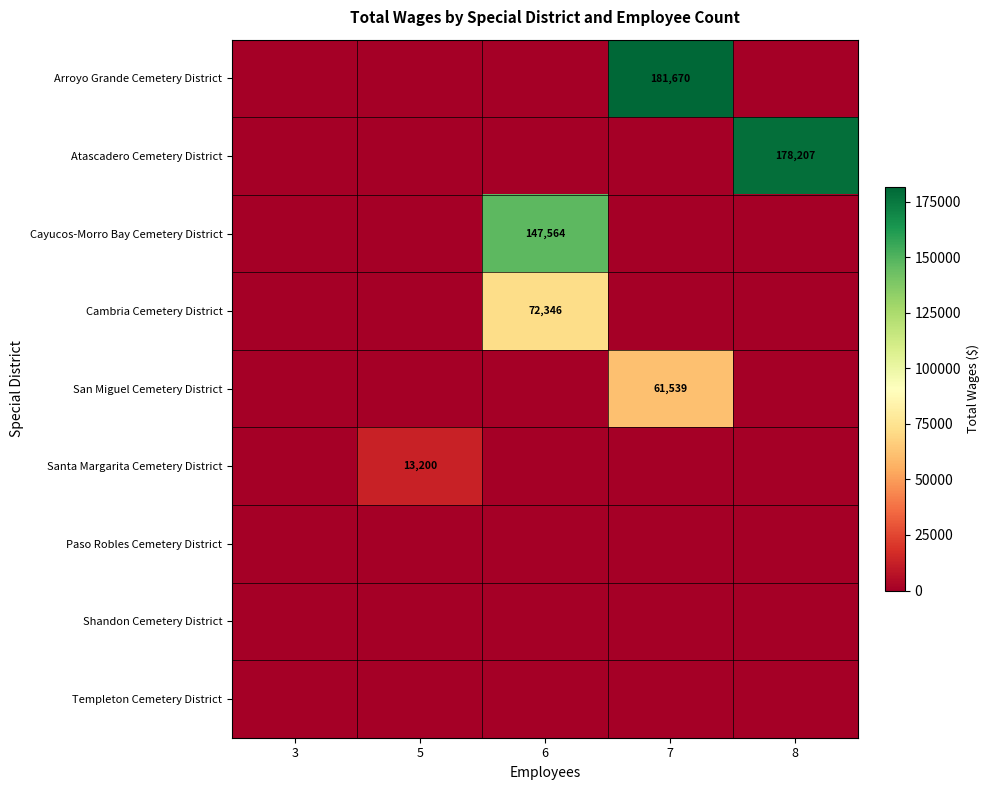

At which category is the sum across all series the highest?

7